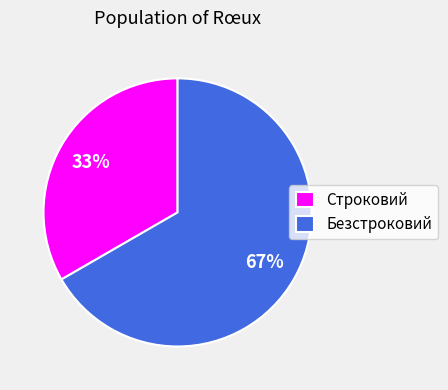

Approximately how many times larger is the value at Безстроковий compared to Строковий?

2.0